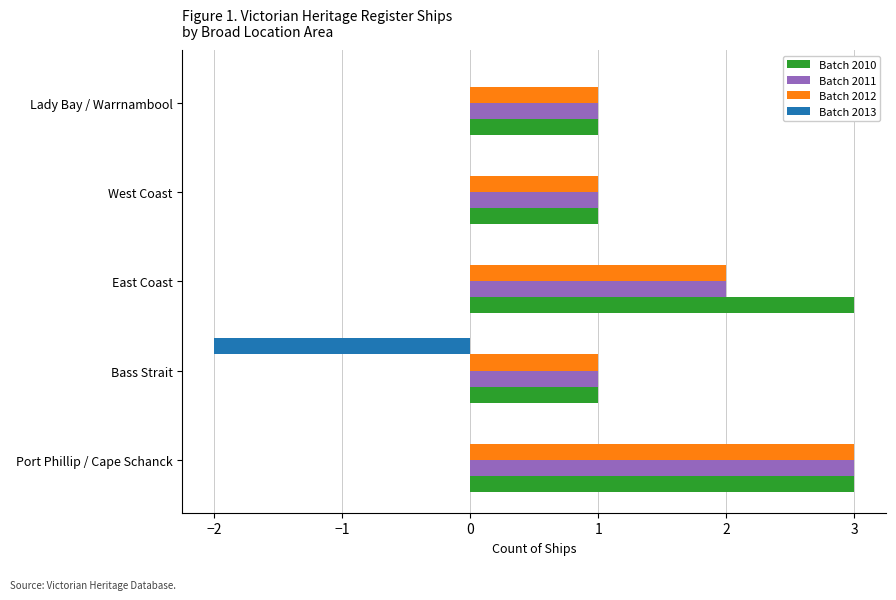

At which label does Batch 2011 reach its peak?

Port Phillip / Cape Schanck